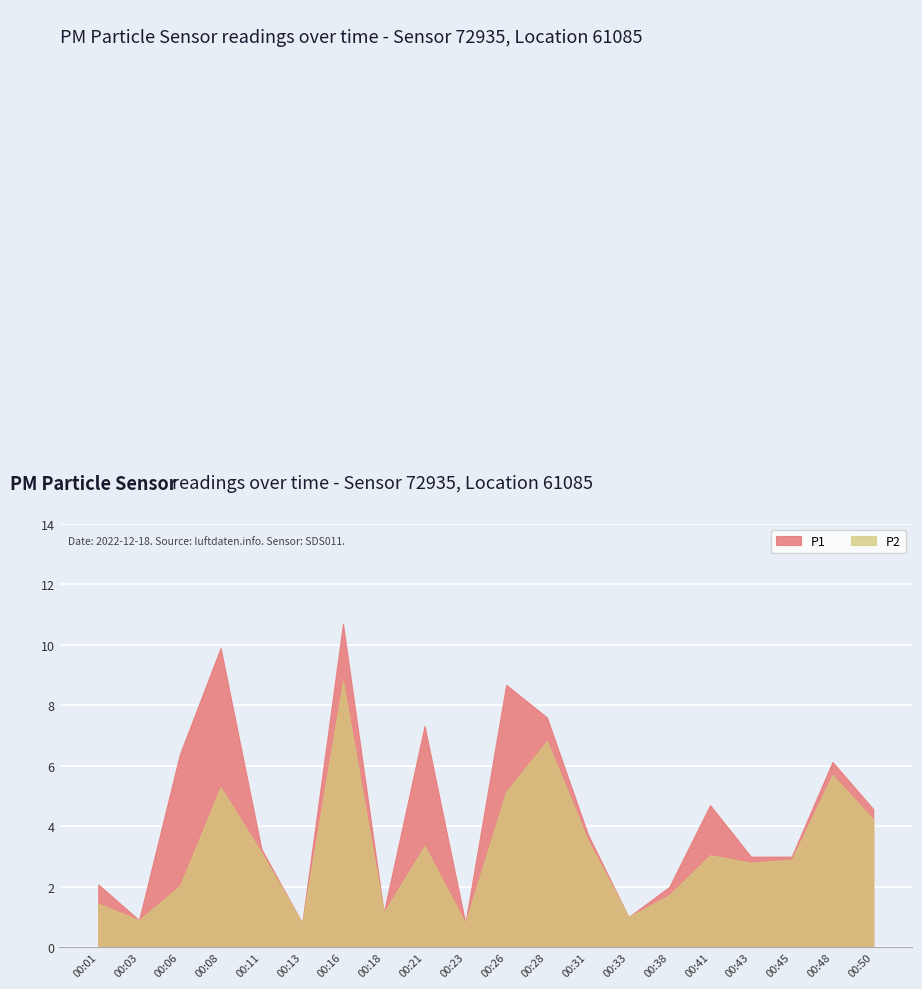

At 00:33, list the series in order from smallest to largest.

P1, P2